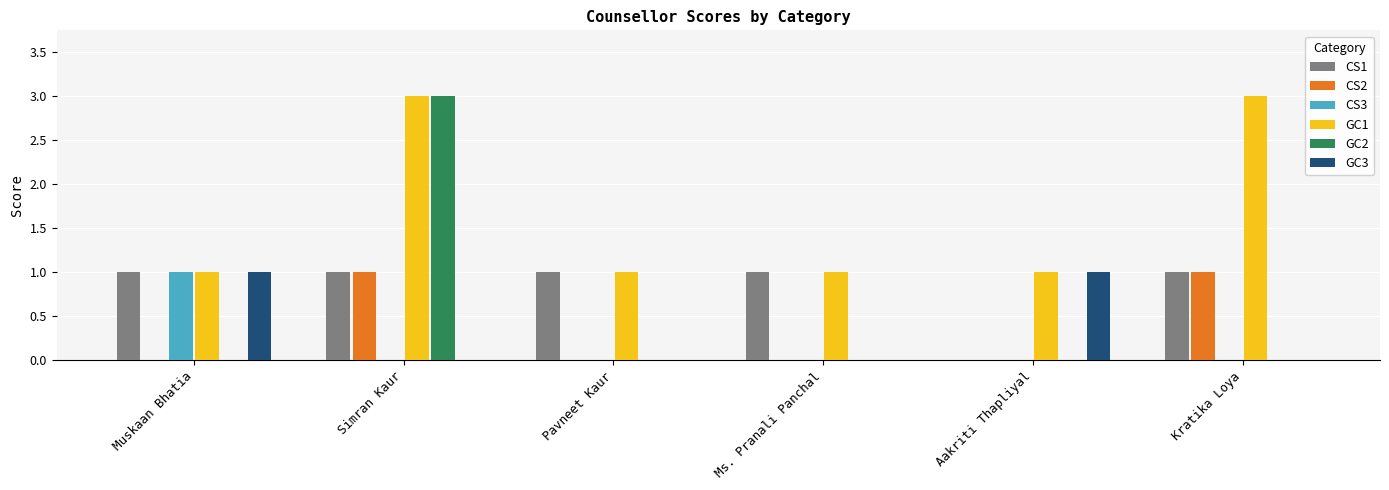

The CS2 series shows 1 at Kratika Loya. True or false?

True